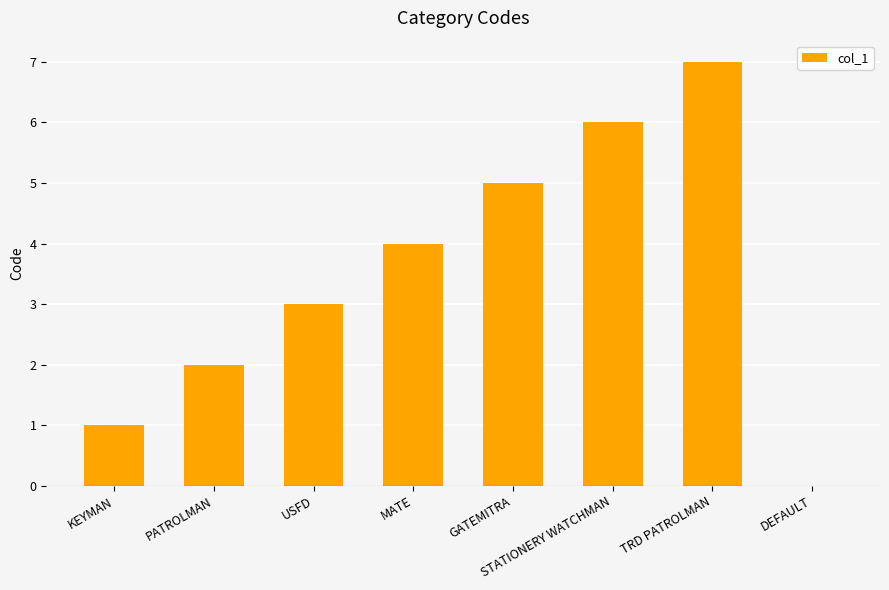

What is the sum of the values at USFD and KEYMAN?

4